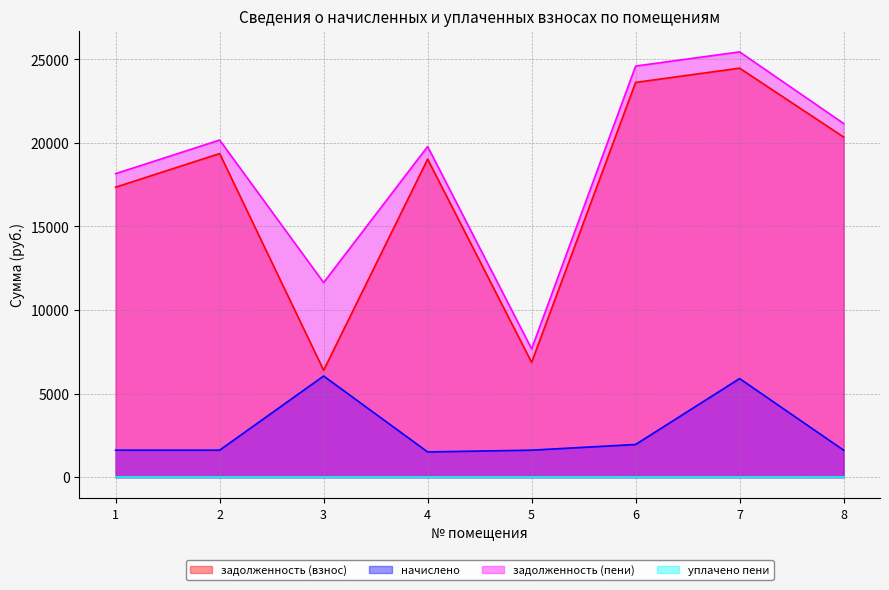

What is the value of the задолженность (пени) point at the 2nd from the left?

20170.1